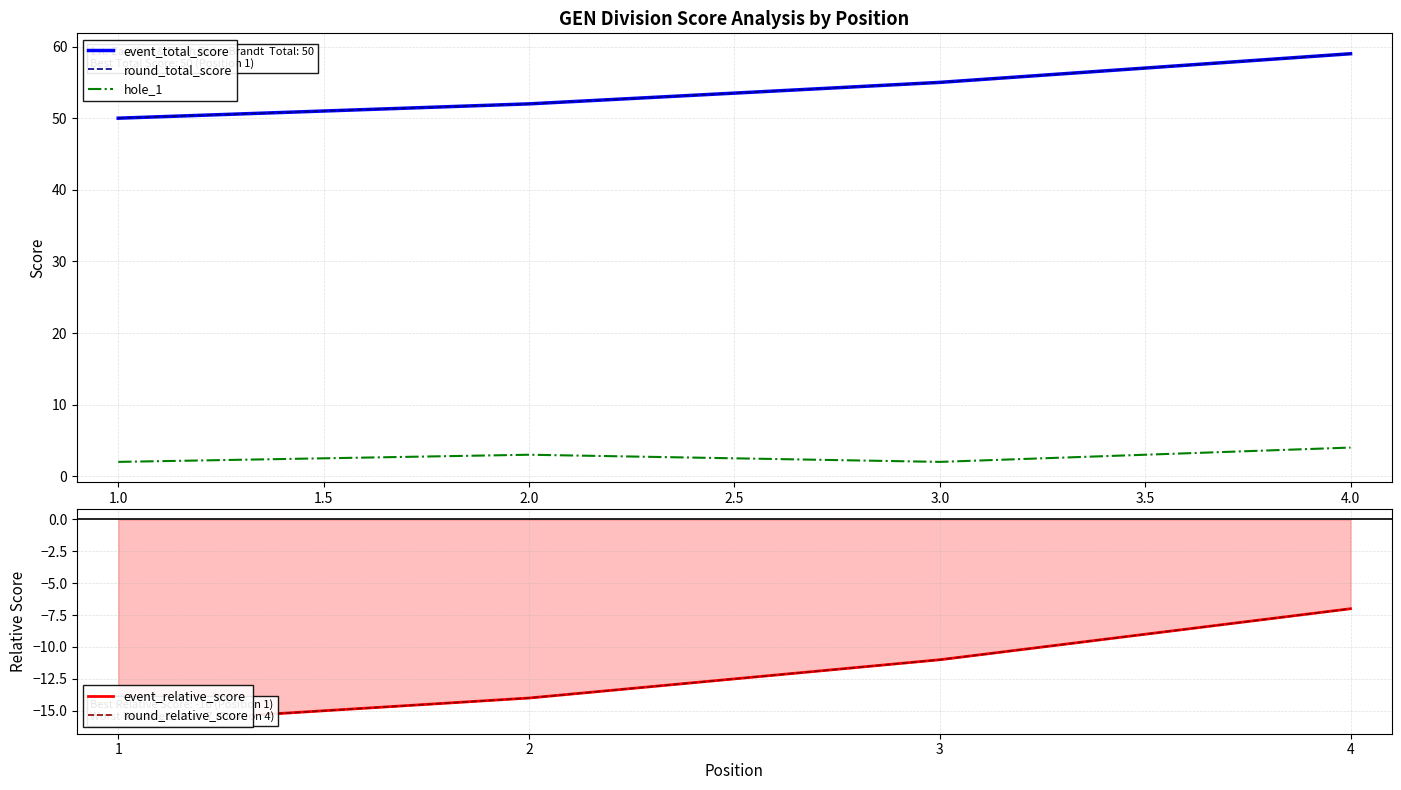

Is this an area chart (filled region under the line)?

No